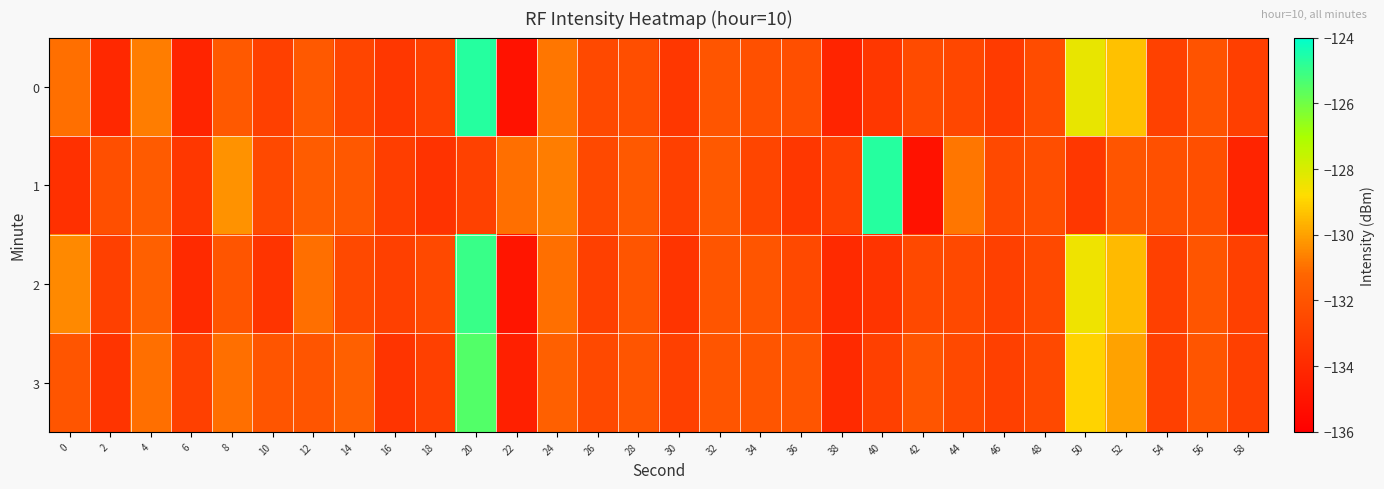

List the series in order of their overall mean, lowest first.

1, 0, 2, 3